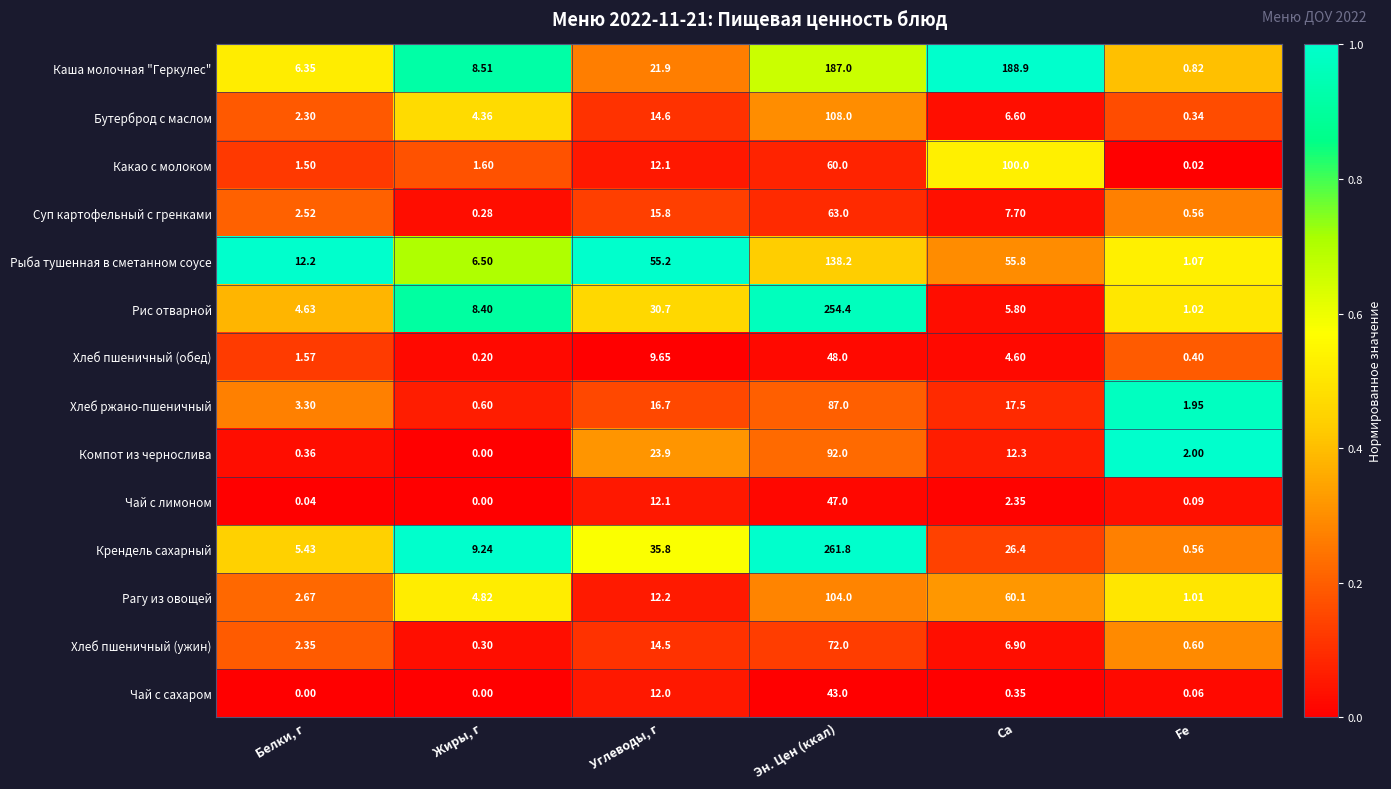

Rank the series at Эн. Цен (ккал) from lowest to highest value.

Чай с сахаром, Чай с лимоном, Хлеб пшеничный (обед), Какао с молоком, Суп картофельный с гренками, Хлеб пшеничный (ужин), Хлеб ржано-пшеничный, Компот из чернослива, Рагу из овощей, Бутерброд с маслом, Рыба тушенная в сметанном соусе, Каша молочная "Геркулес", Рис отварной, Крендель сахарный